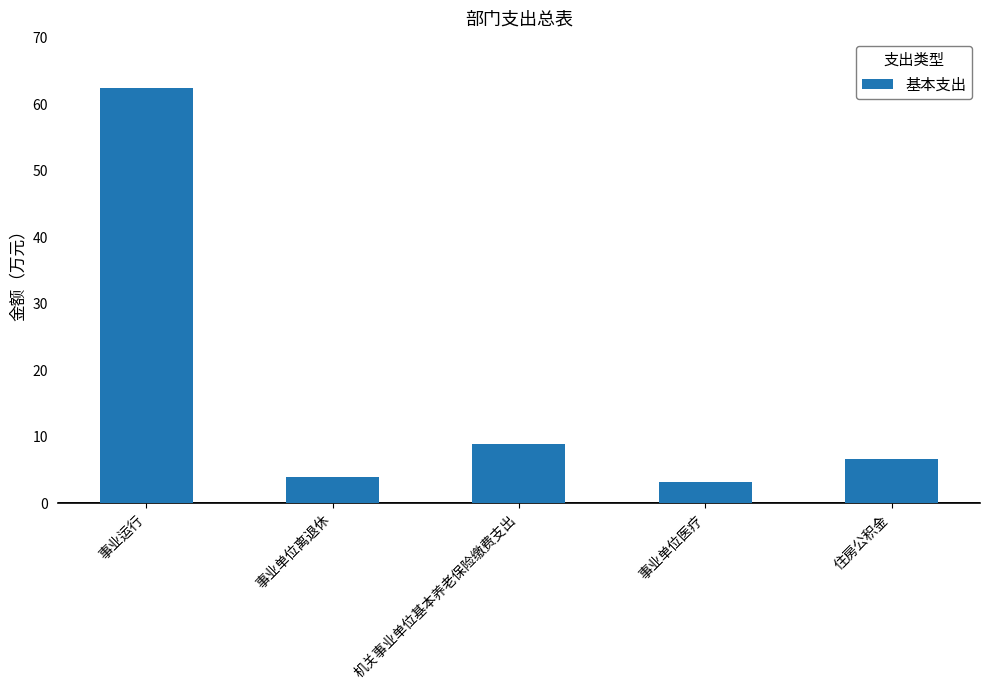

What is the maximum value shown in the chart?

62.4